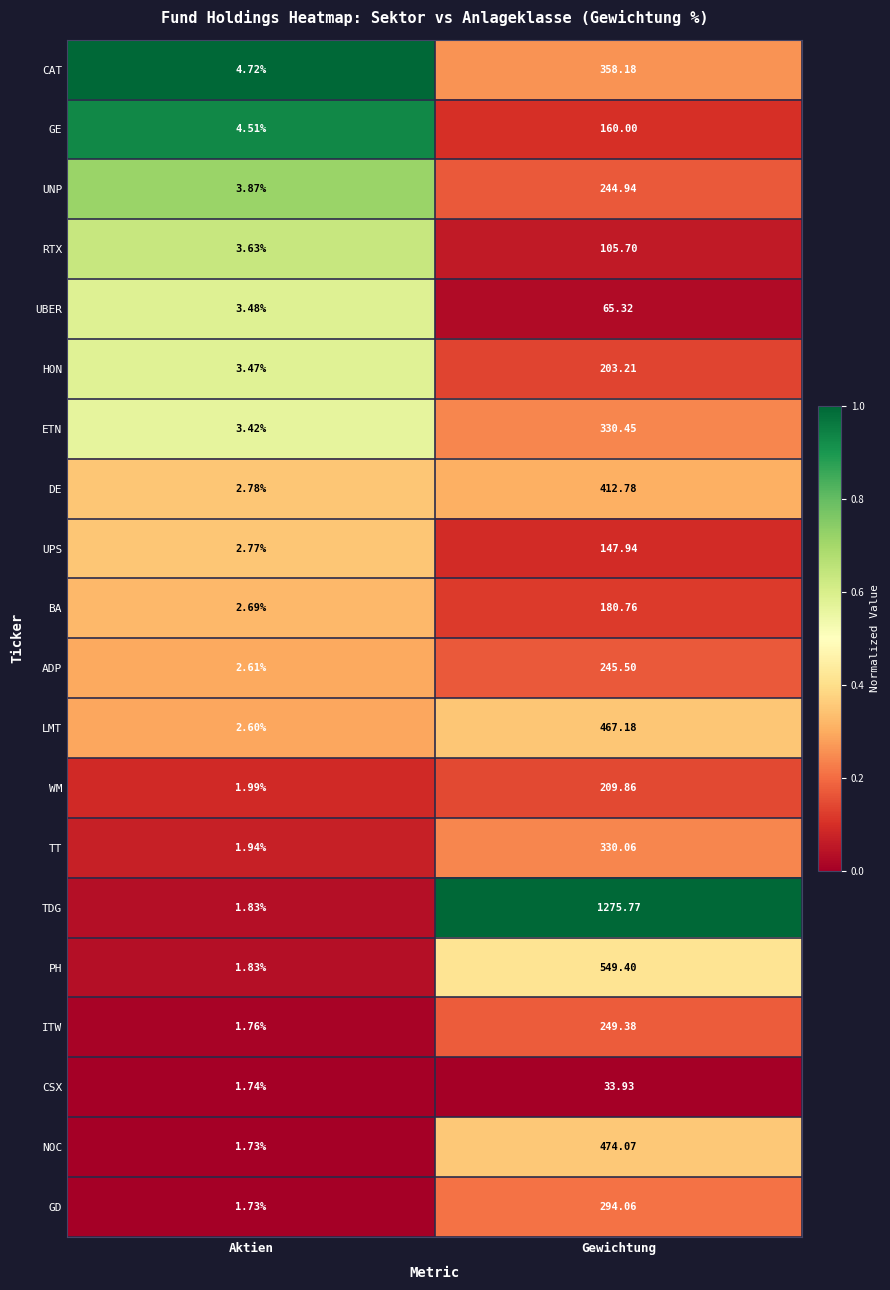

At which label does CSX first exceed 33?

Gewichtung